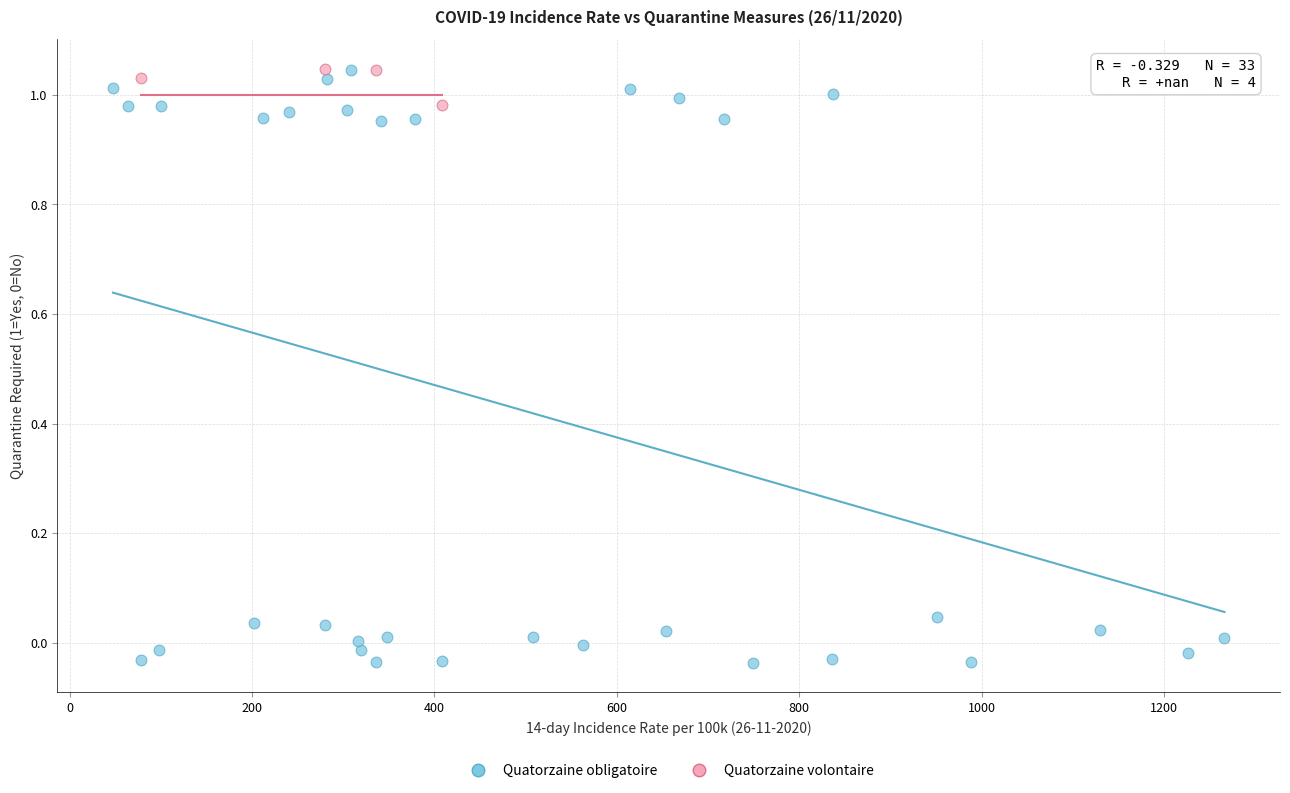

Which series reaches the minimum Y coordinate?

Quatorzaine obligatoire